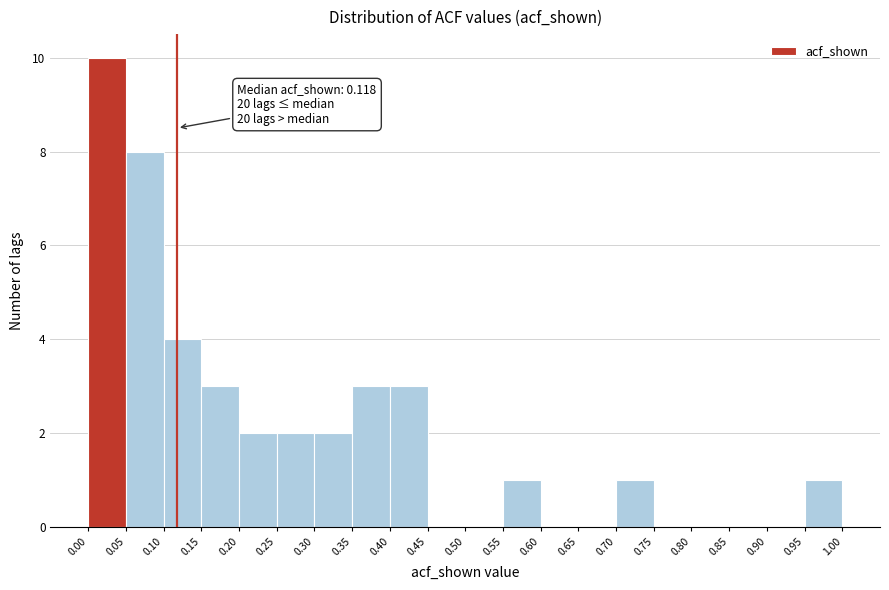

Which range on the x-axis has the tallest bar?

0.00 to 0.05